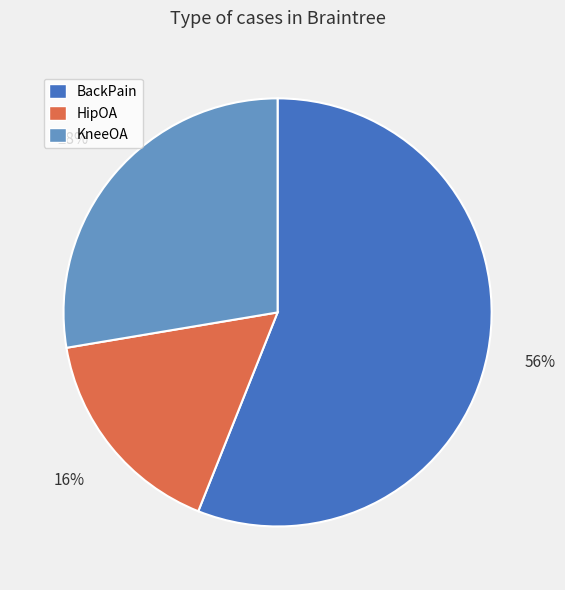

Do HipOA and KneeOA together represent more than half of the pie?

No